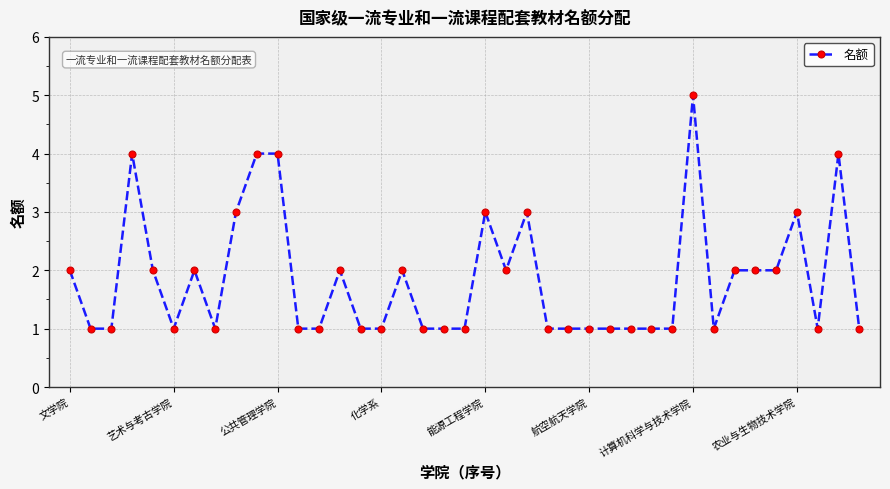

What is the difference between the maximum and second lowest values?

4